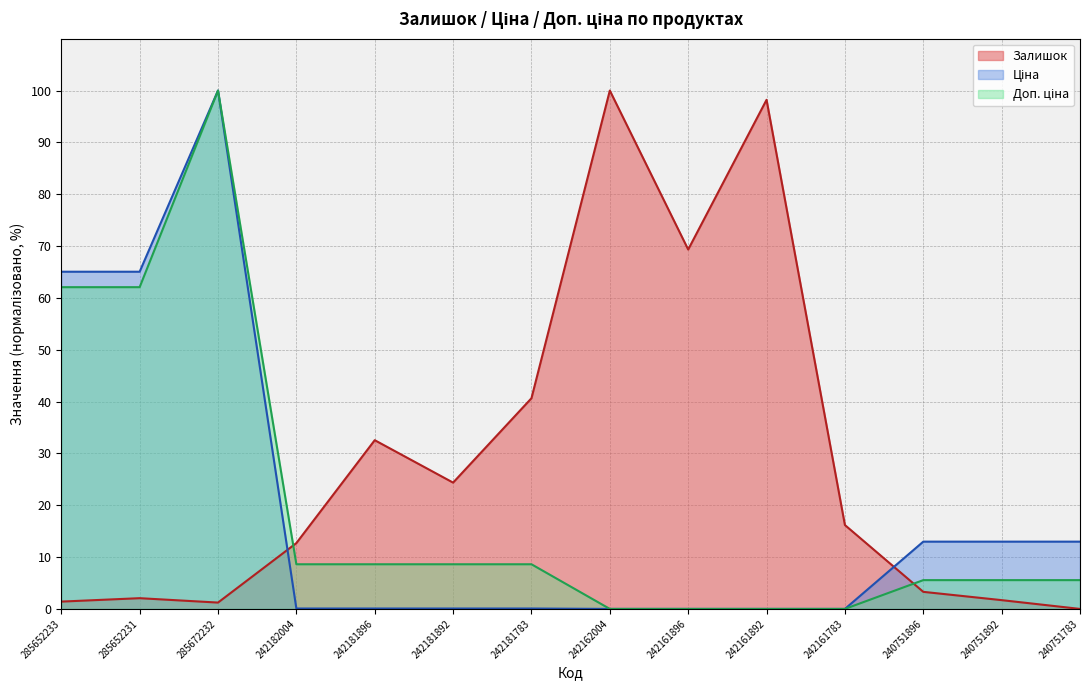

At which label does Доп. ціна first exceed 8?

285652233